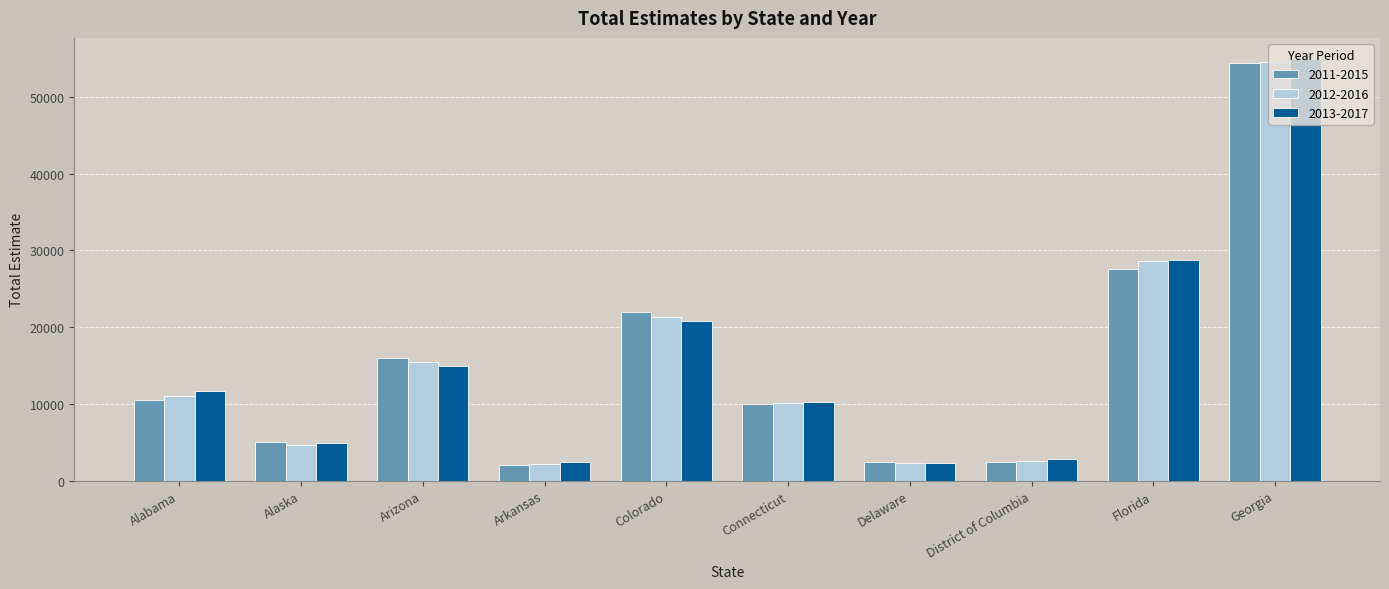

Which series has the widest spread of values?

2013-2017